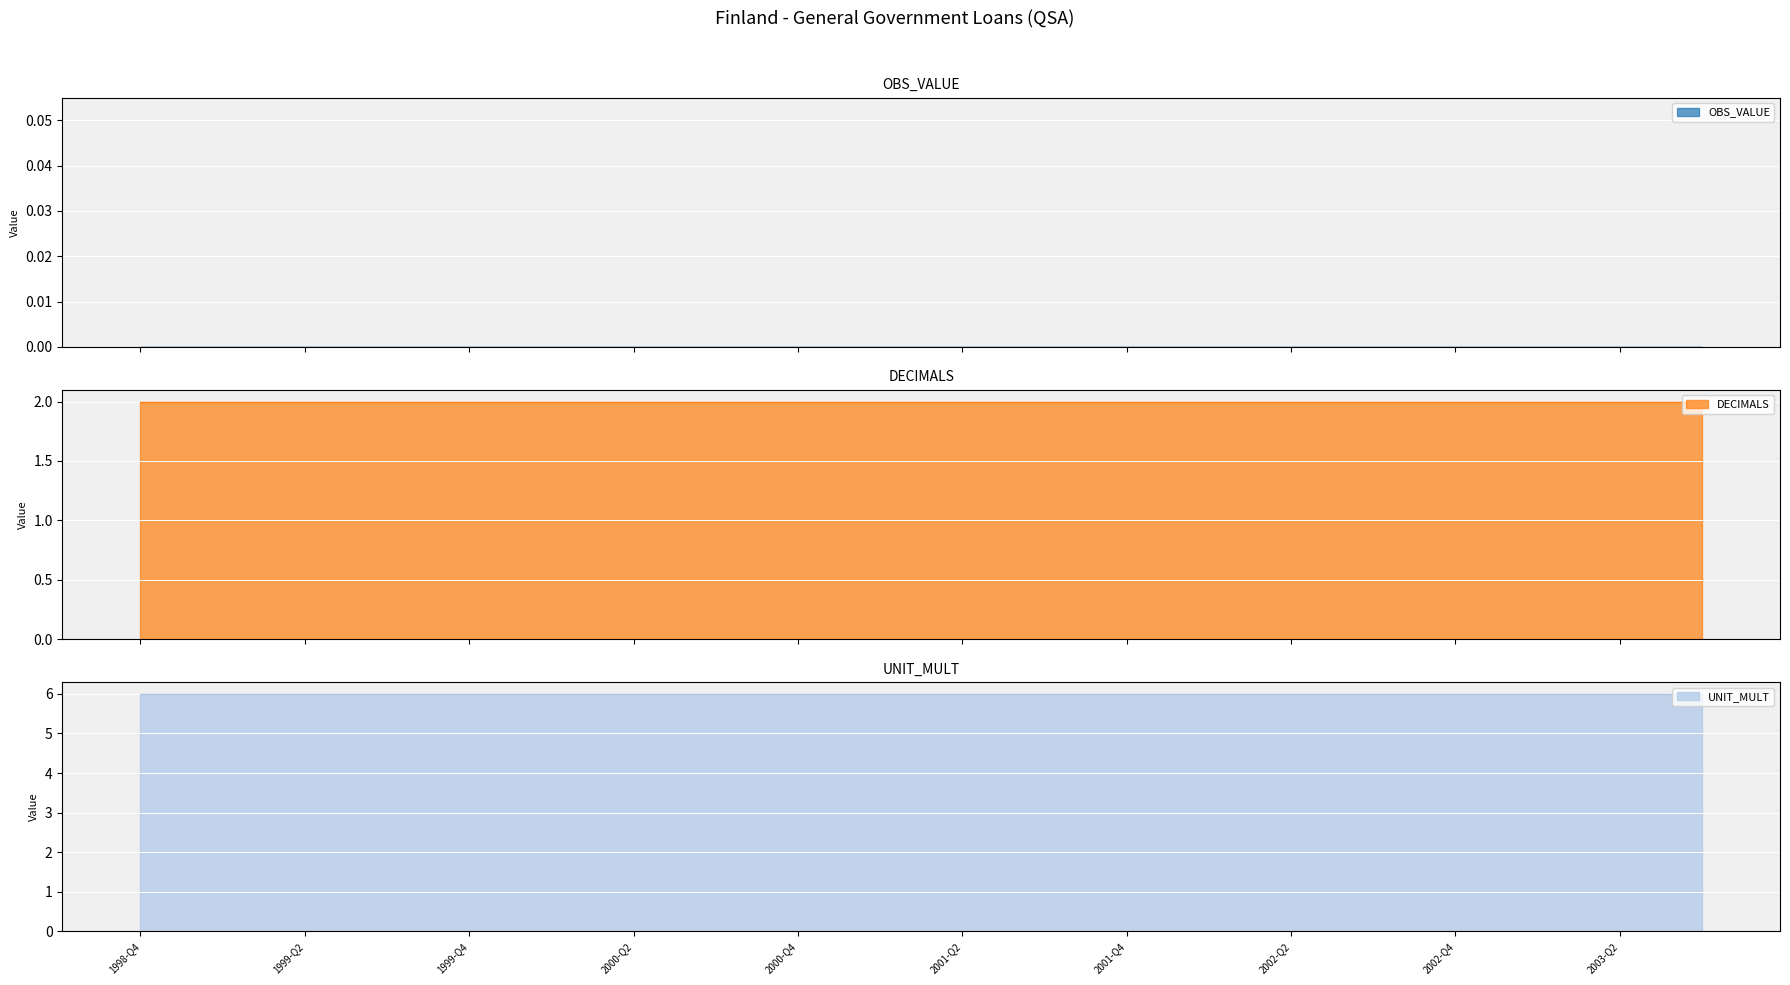

What is the average value of the UNIT_MULT series?

6